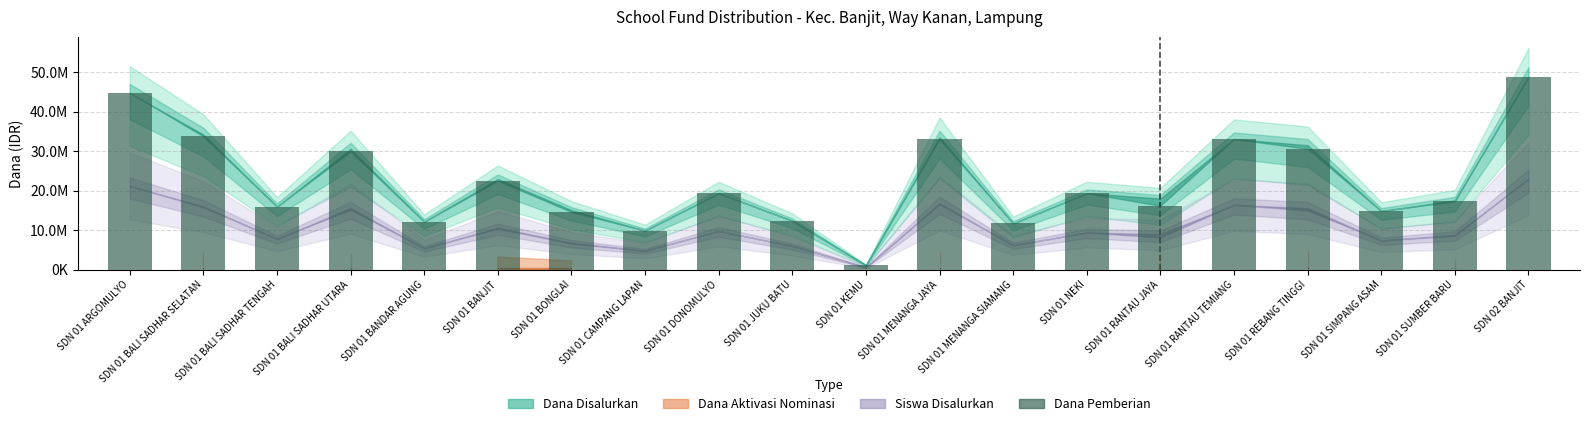

Read the value at SDN 01 REBANG TINGGI.

30600000